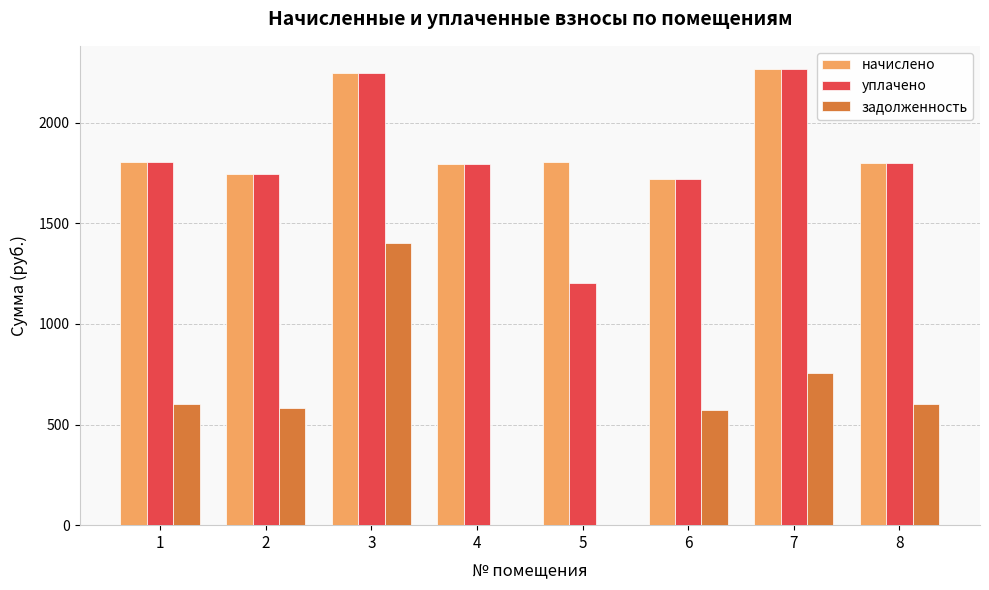

Which series has the largest total across all categories?

начислено